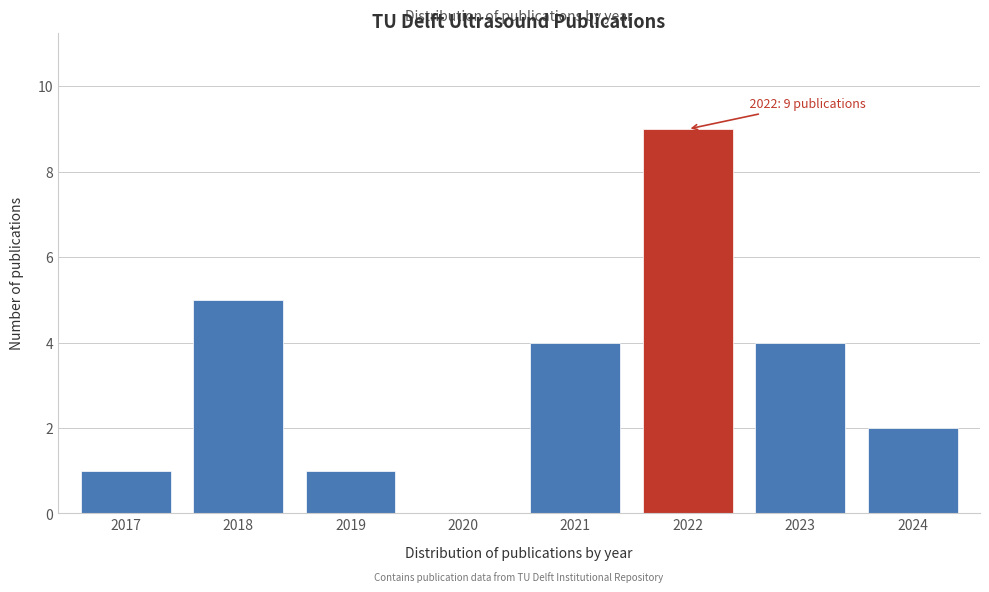

Reading right to left, extract all data points from this chart.

2024=2	2023=4	2022=9	2021=4	2020=0	2019=1	2018=5	2017=1